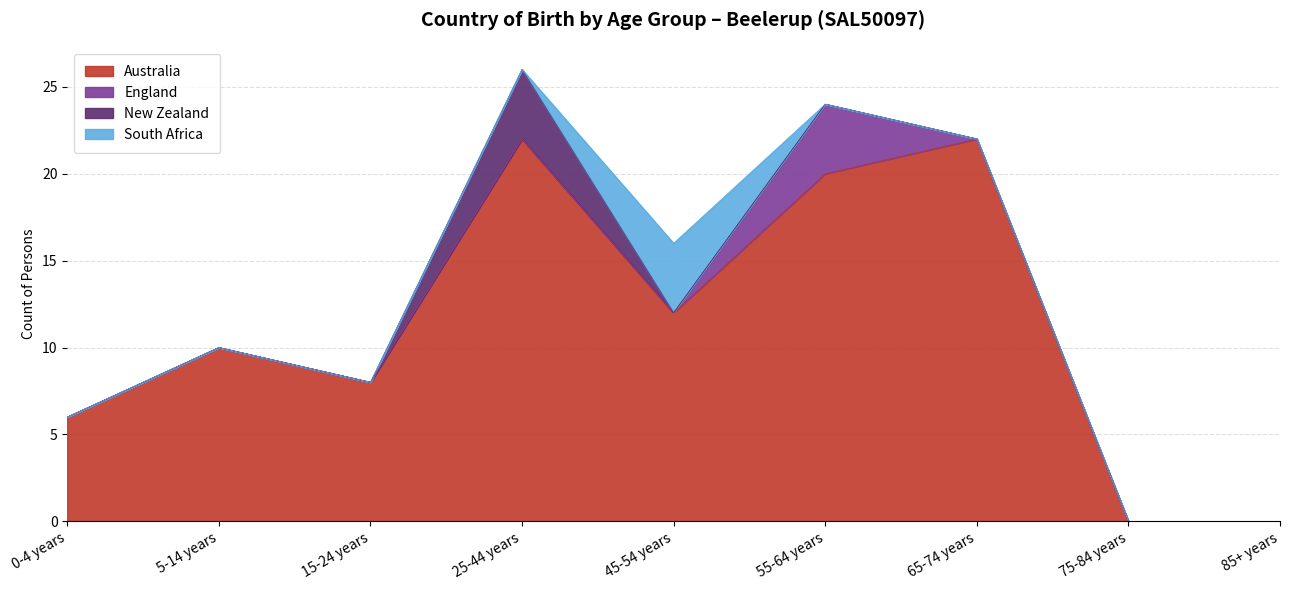

Reading left to right, what are all the values shown in this chart?

Australia: 6	10	8	22	12	20	22	0	0
England: 0	0	0	0	0	4	0	0	0
New Zealand: 0	0	0	4	0	0	0	0	0
South Africa: 0	0	0	0	4	0	0	0	0